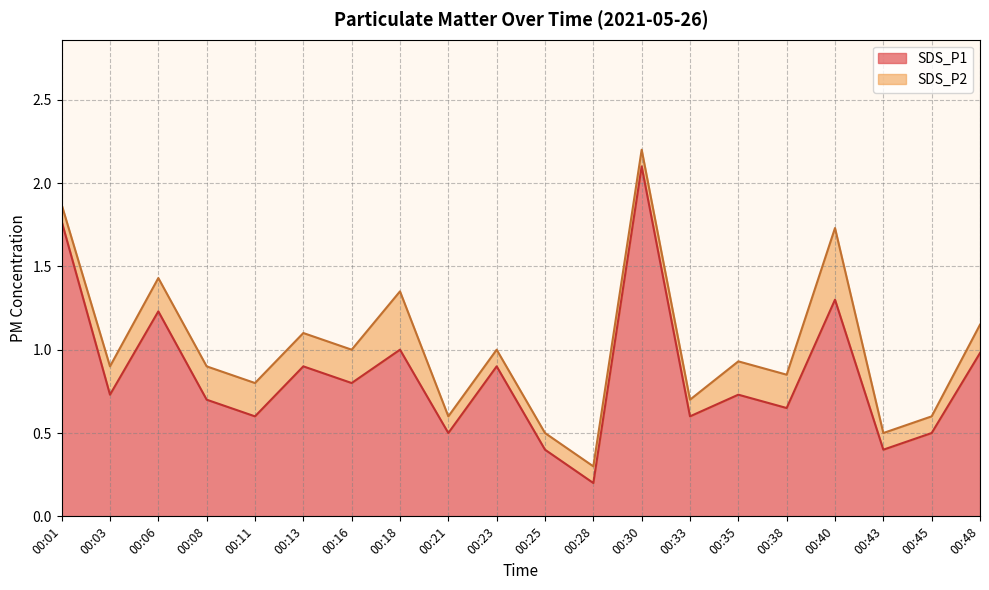

What is the greatest value displayed?

2.1